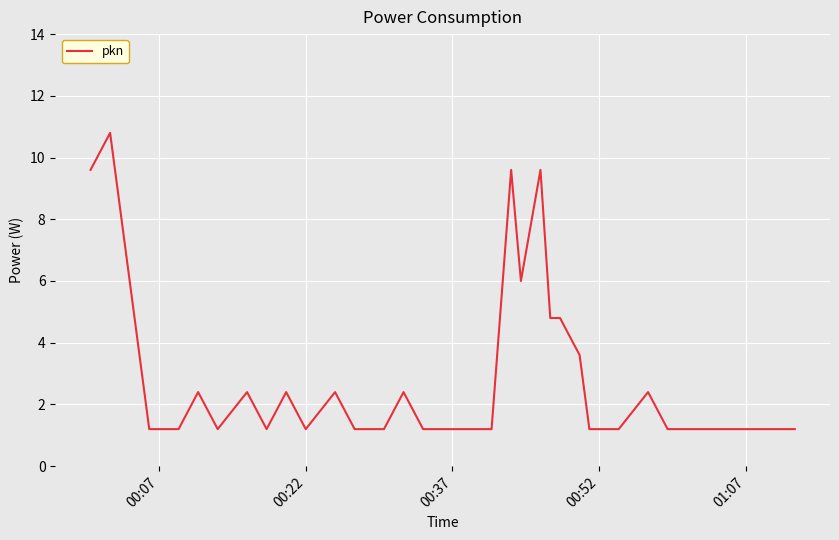

What is the difference between the maximum and minimum values?

9.6